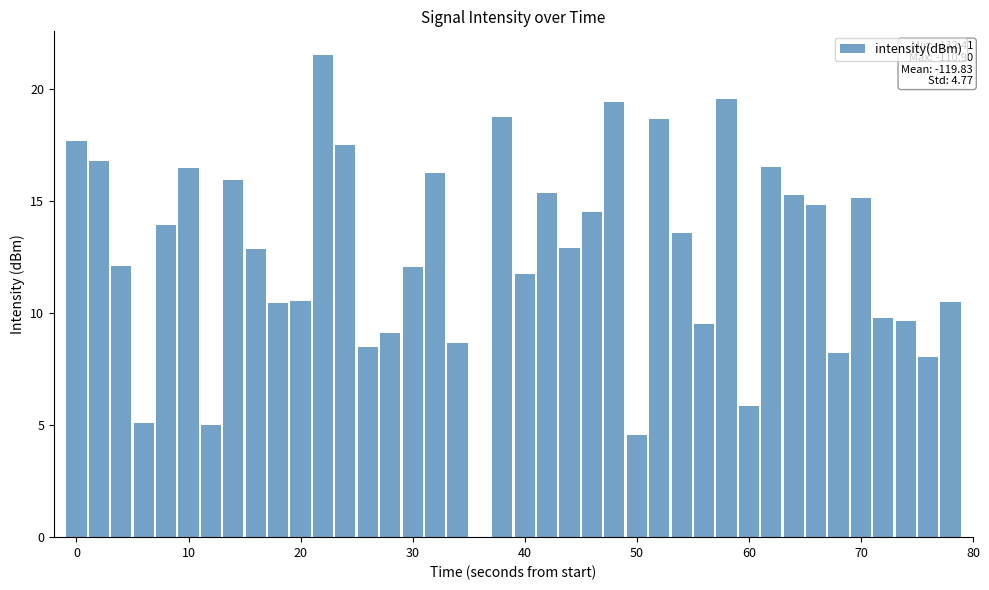

What is the maximum value shown in the chart?

21.5